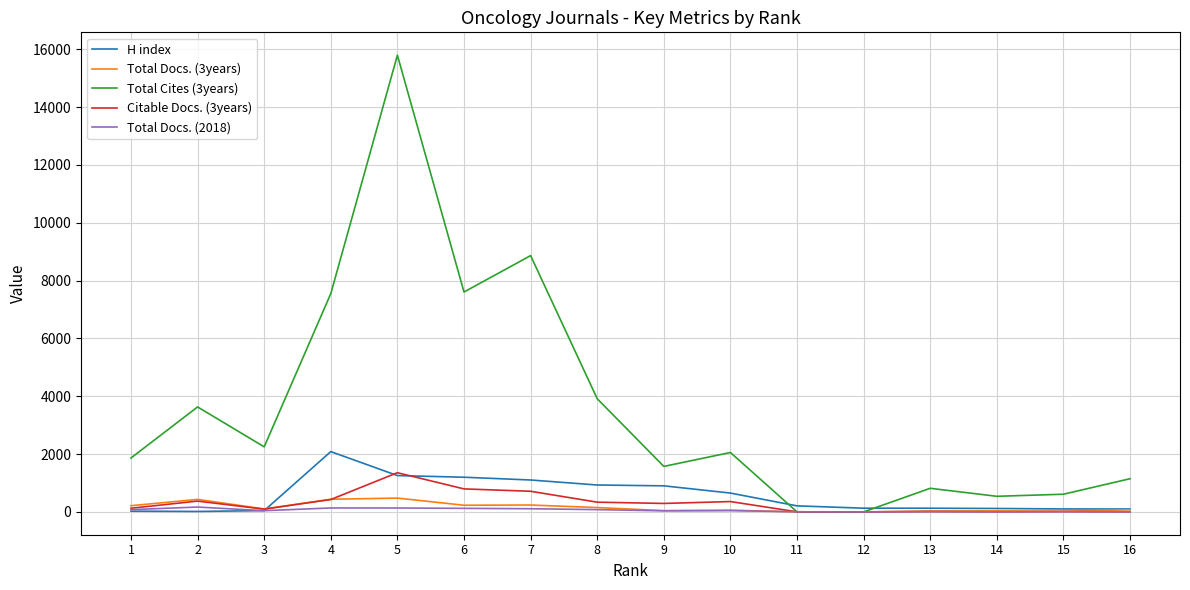

True or false: Total Docs. (3years) and Total Cites (3years) cross at least once.

False